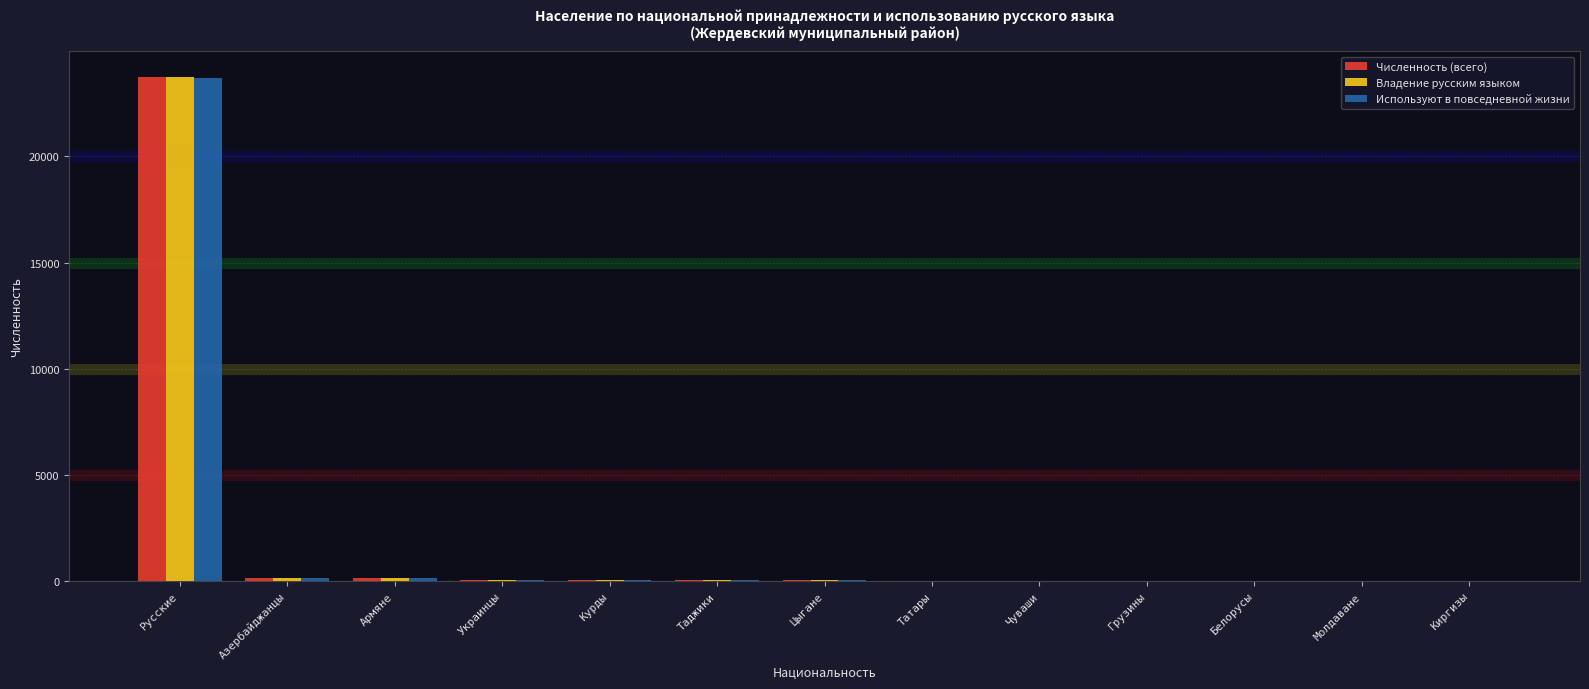

The value of Используют в повседневной жизни at Таджики is 79. True or false?

True